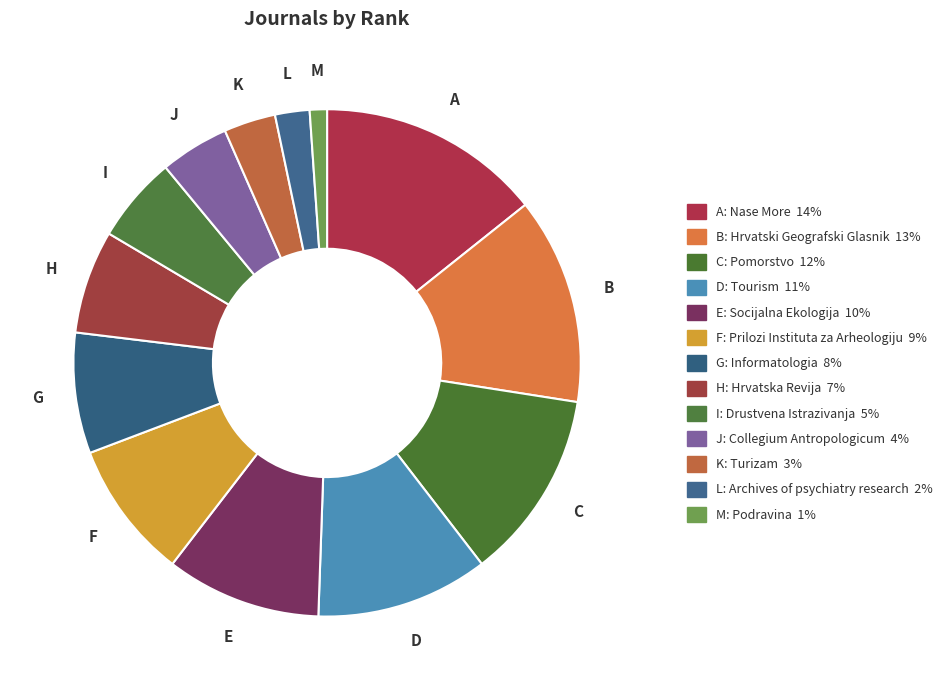

How many slices are in this pie chart?

13